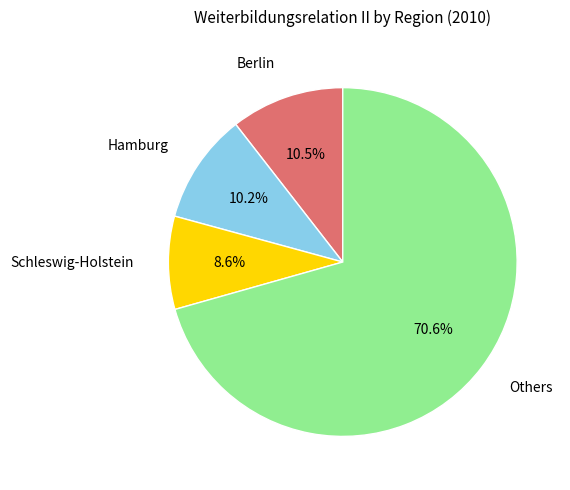

Which category has the smallest portion of the pie?

Schleswig-Holstein